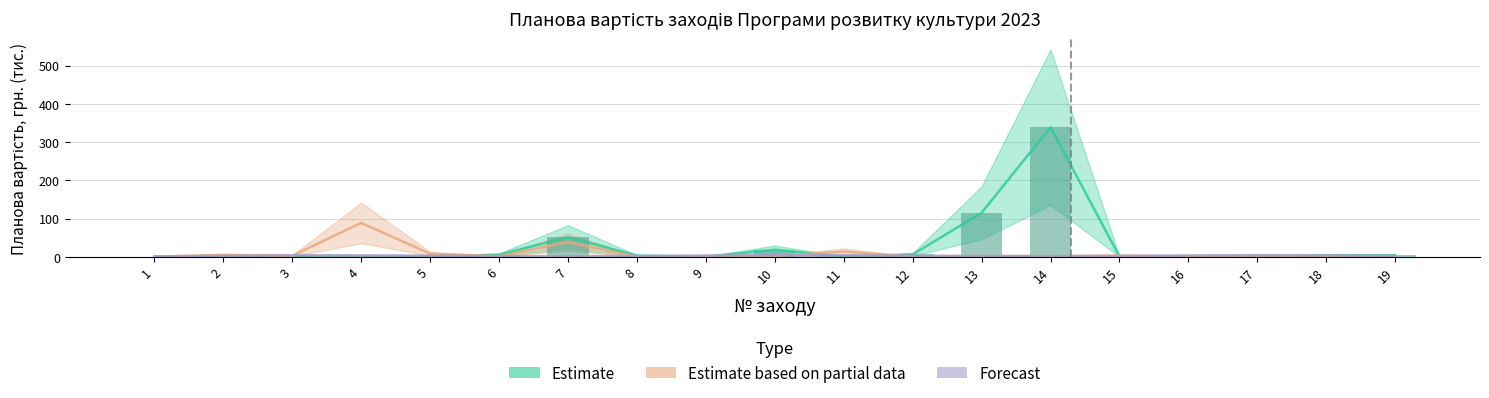

What is the smallest value displayed?

0.3